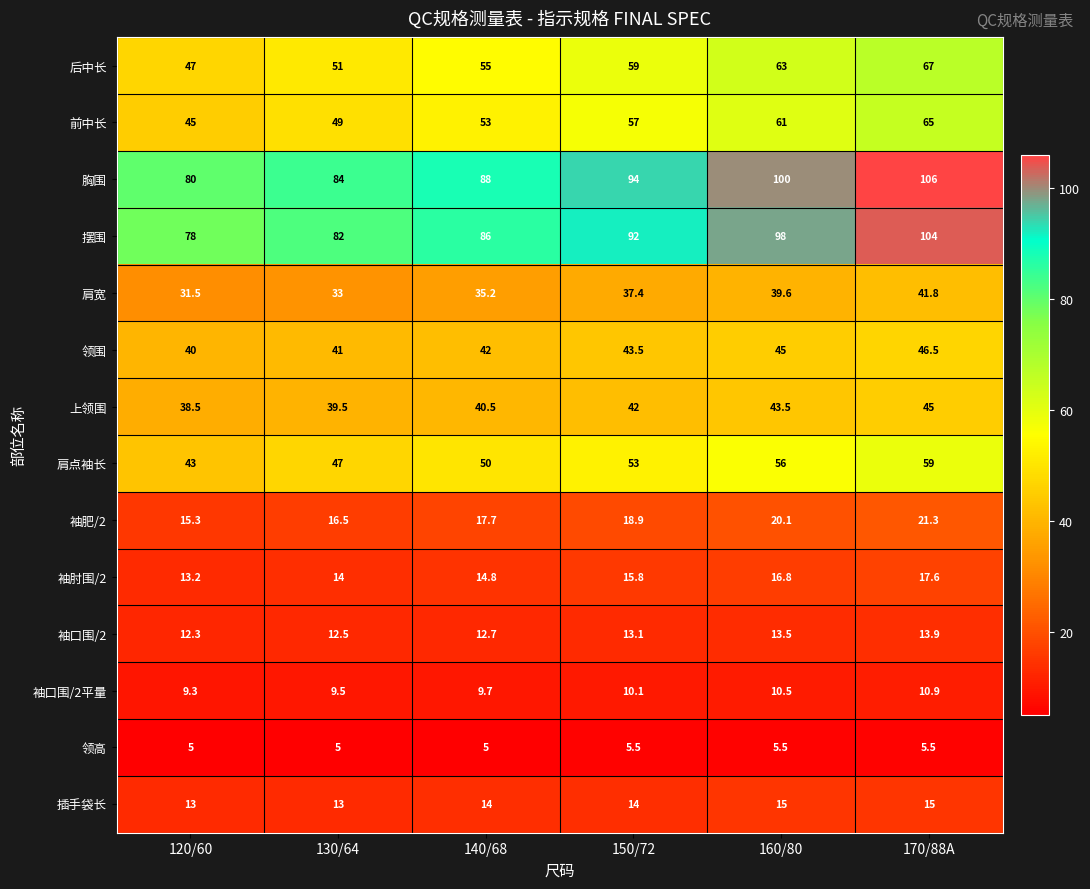

What is the smallest value displayed?

5.0